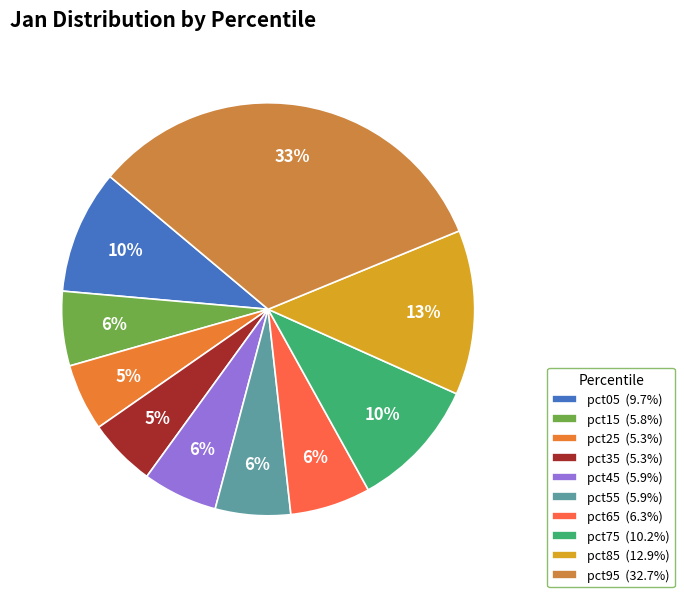

To the nearest percent, what is the average slice percentage?

10%